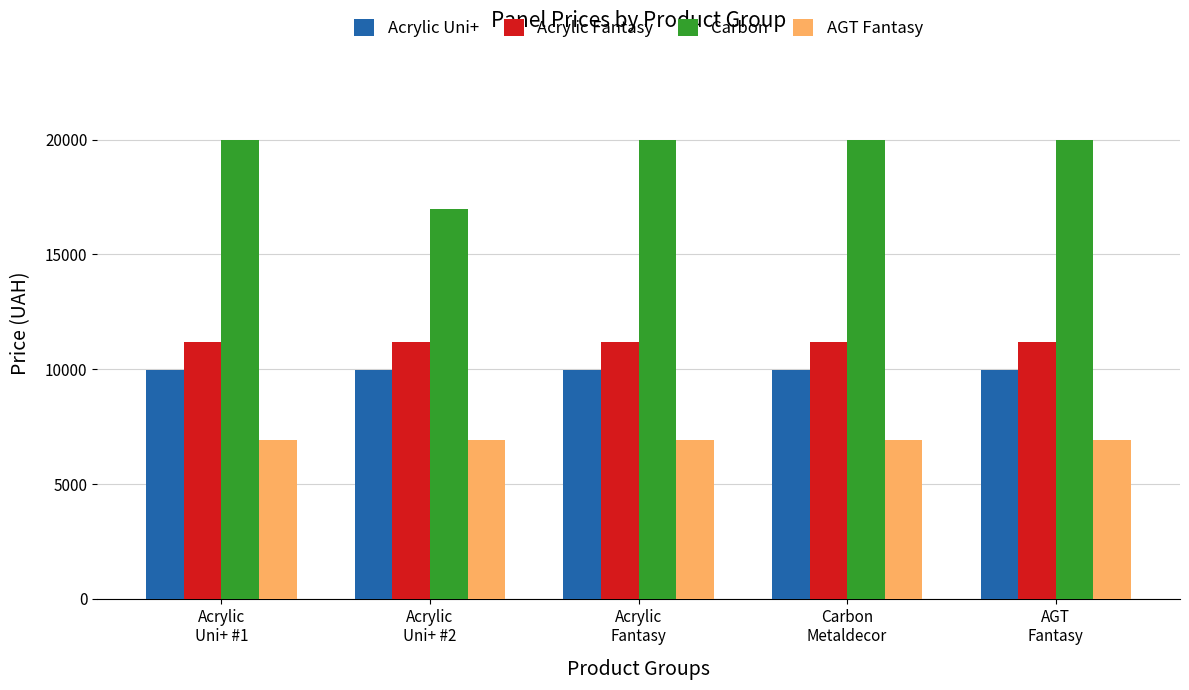

What is the average value of the AGT Fantasy series?

6925.7